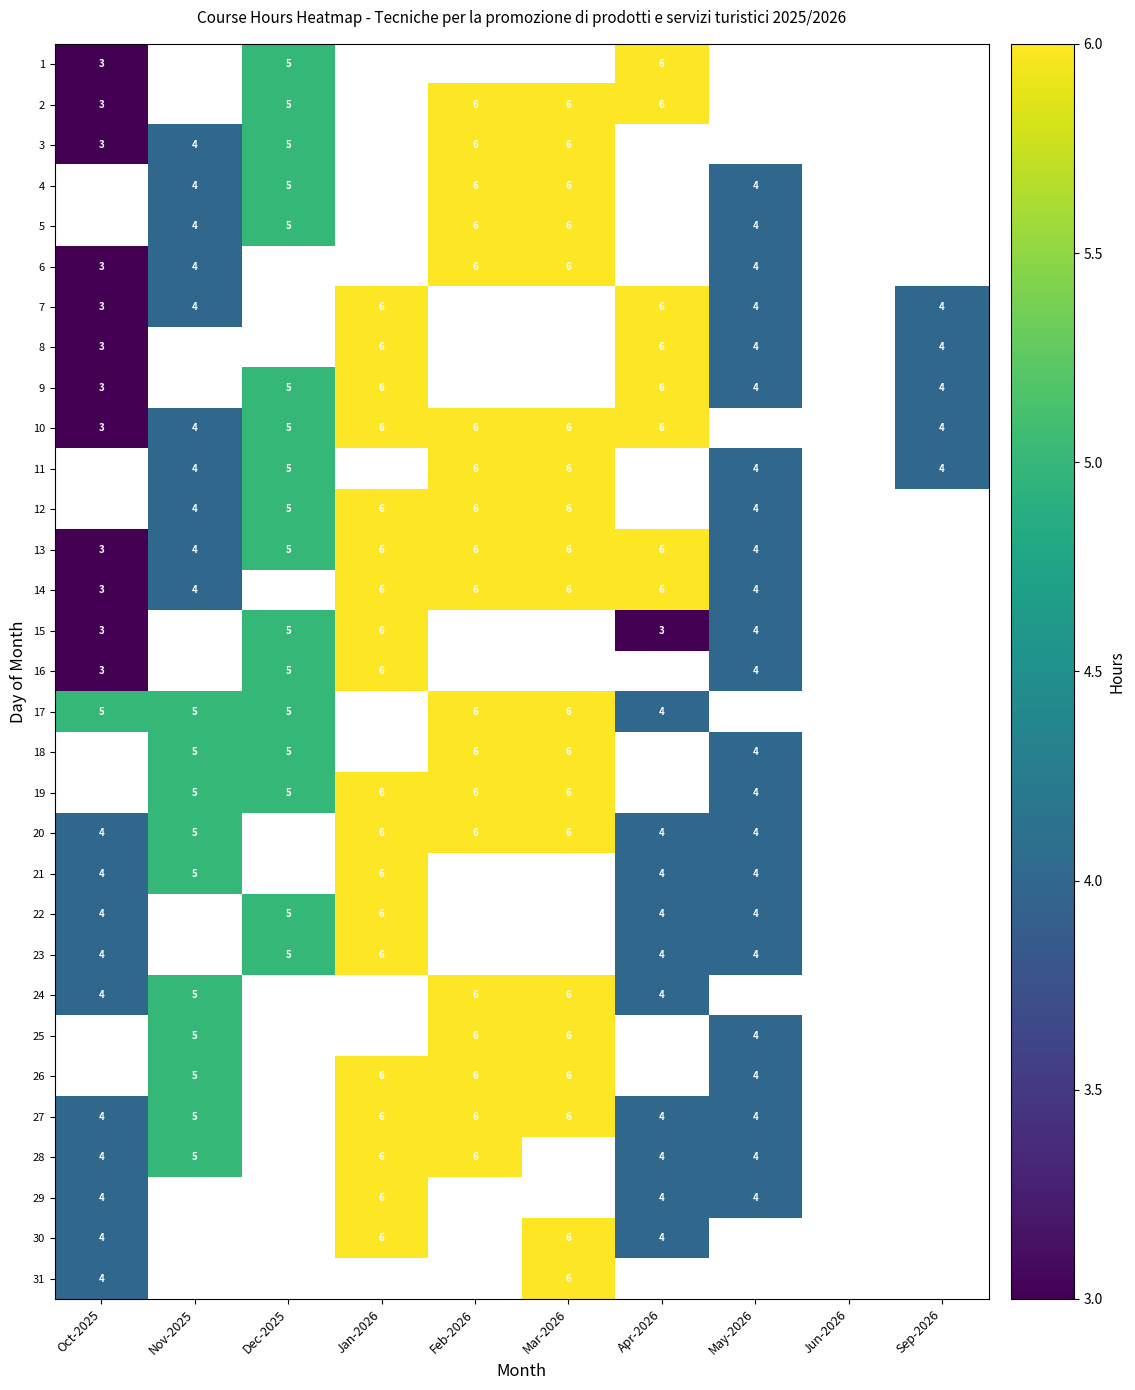

The 4 series shows 5 at Dec-2025. True or false?

True